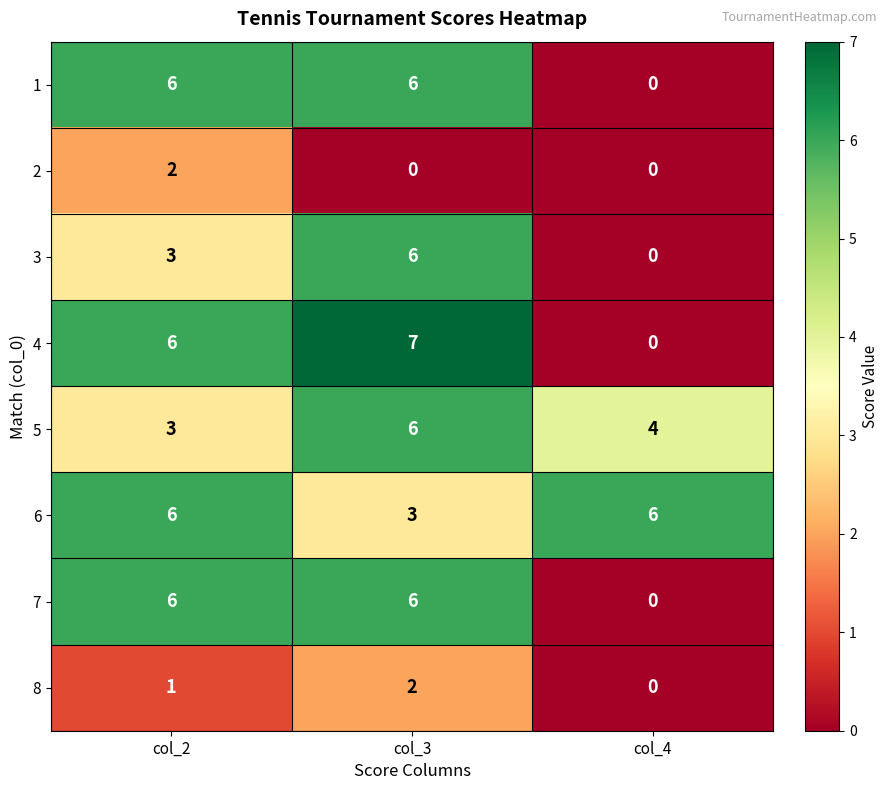

What is the spread (max minus min) of values at col_3?

7